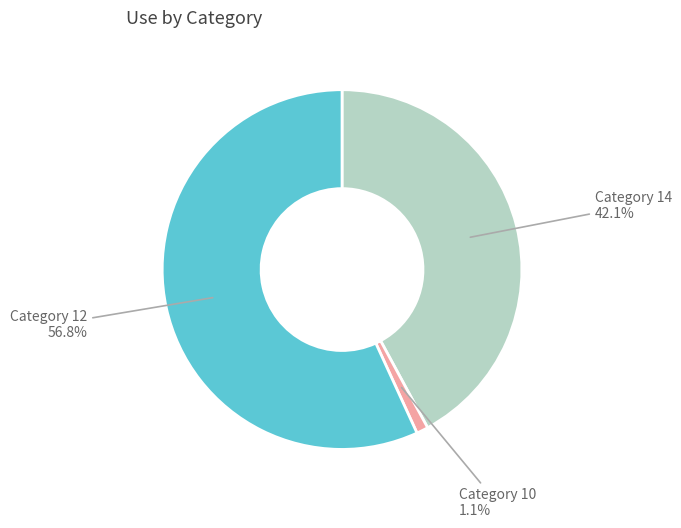

Combined, what portion of the pie is Category 10 and Category 12?

57.9%